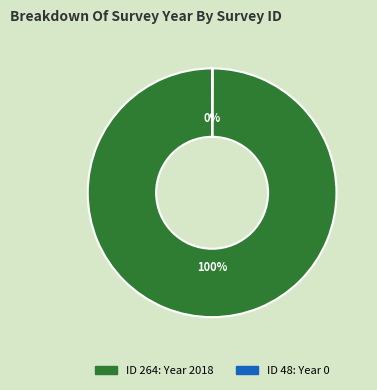

To the nearest percent, what is the average slice percentage?

50%